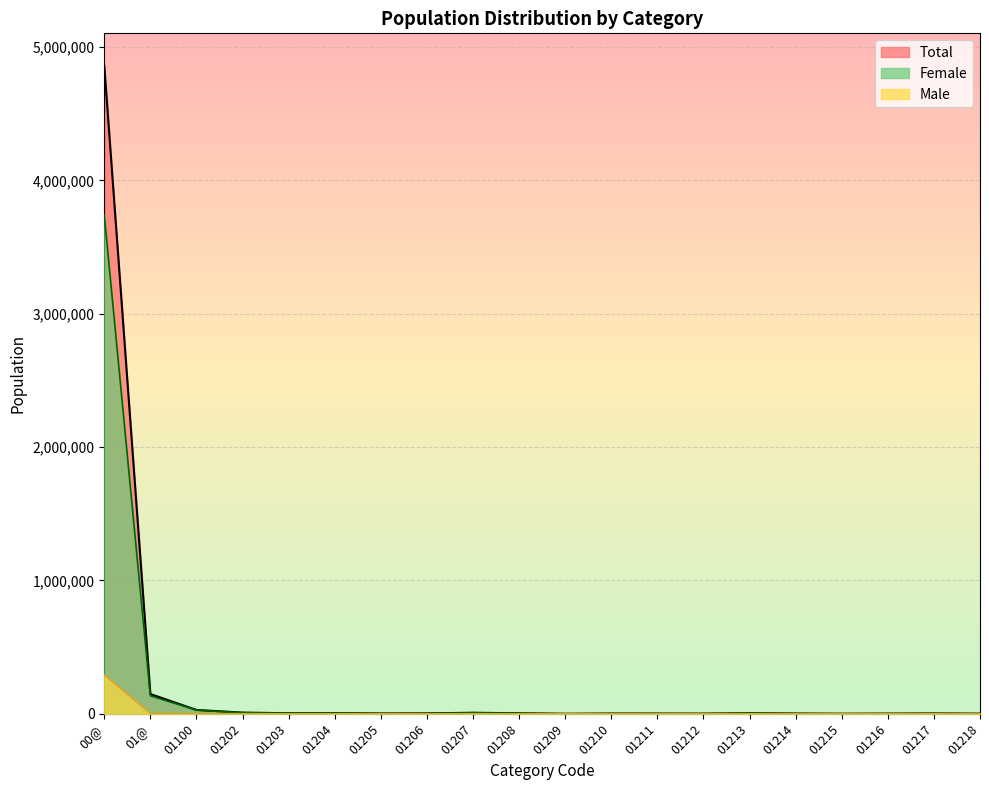

Which series has the largest range (max minus min)?

Total